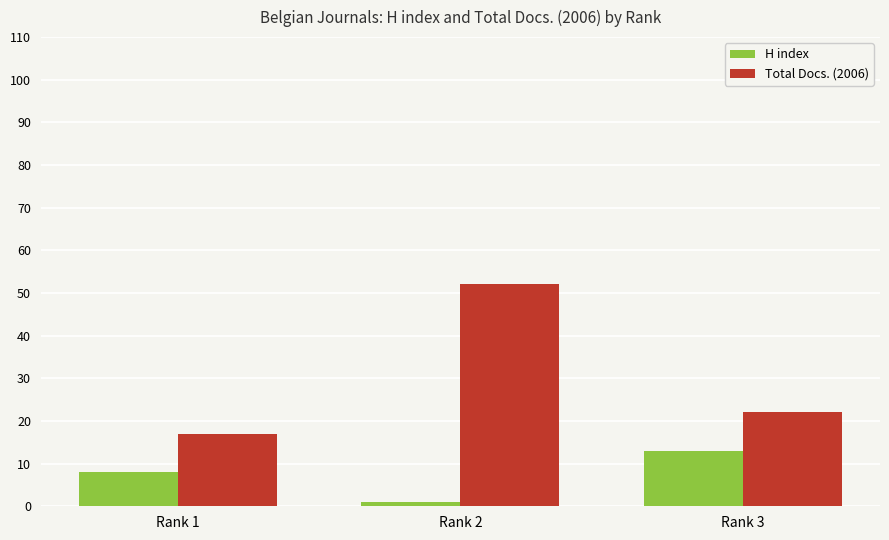

Rank the series at Rank 3 from lowest to highest value.

H index, Total Docs. (2006)